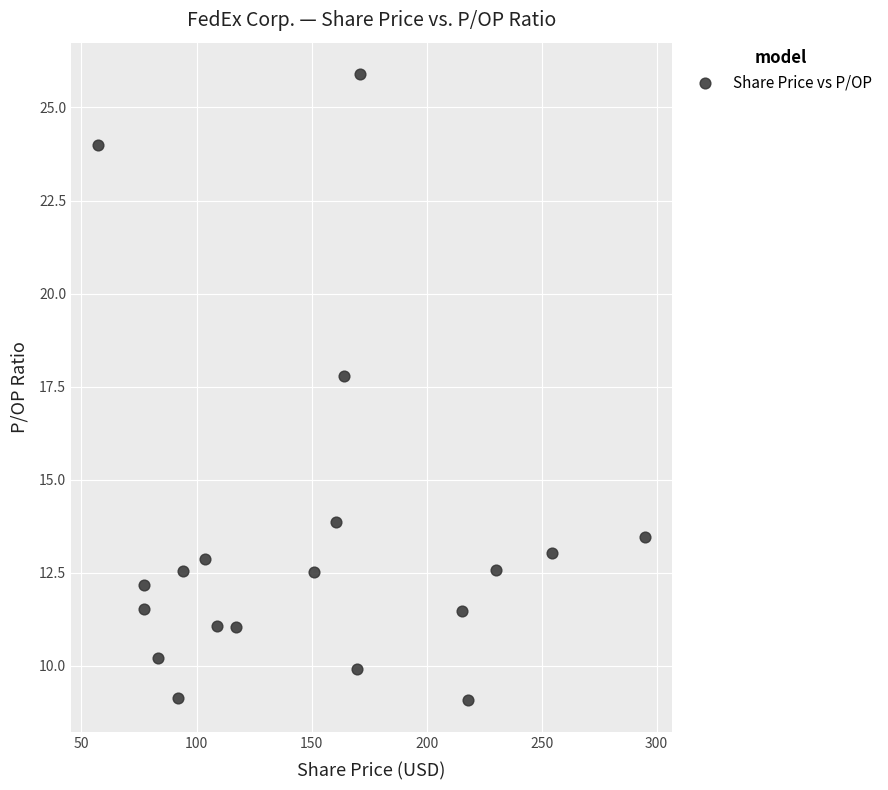

What Y value in the scatter plot is closest to 17?

17.8